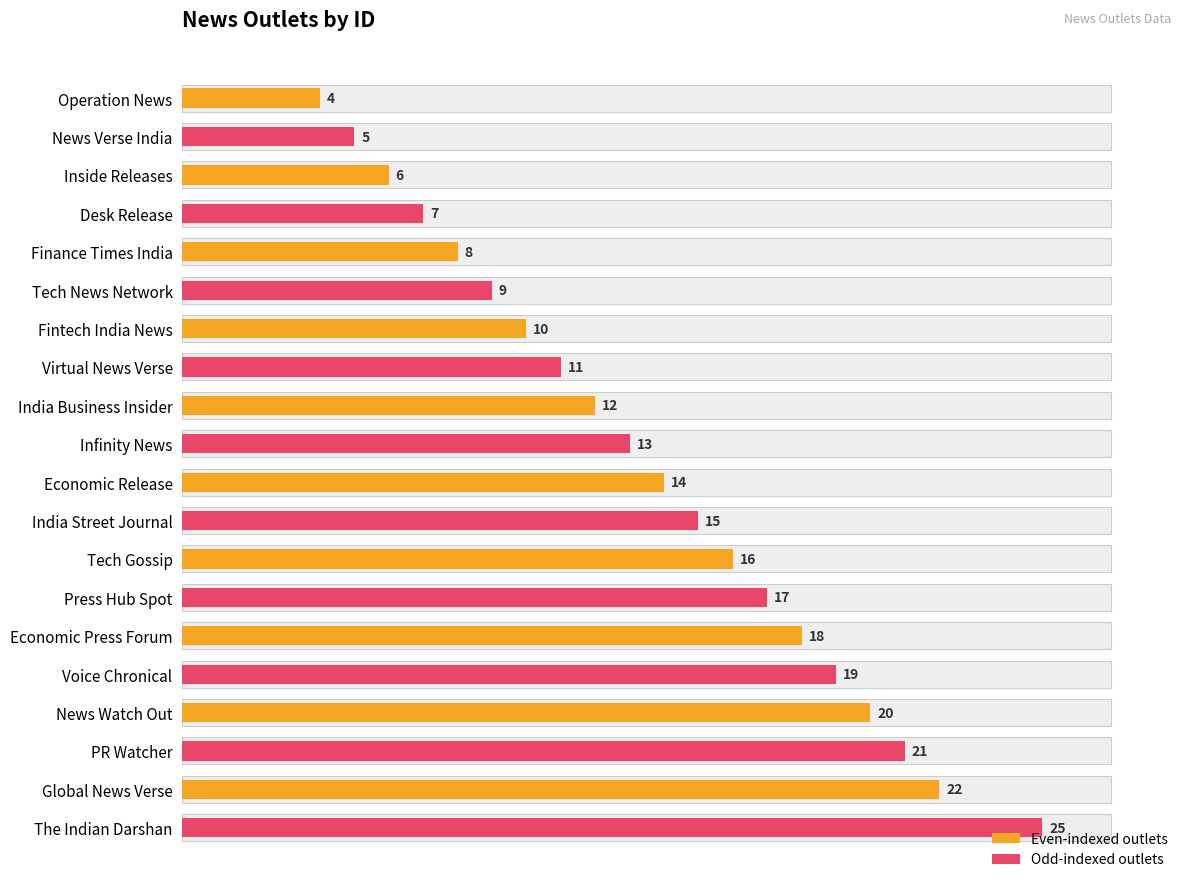

How many values are below 14?

10